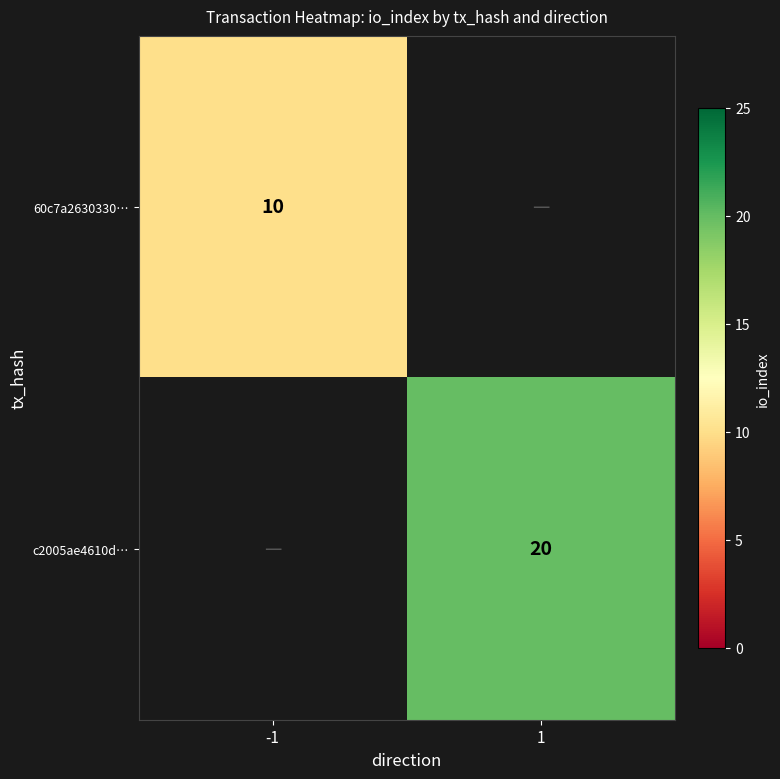

Is it true that 60c7a2630330… equals 13.0 at -1?

False